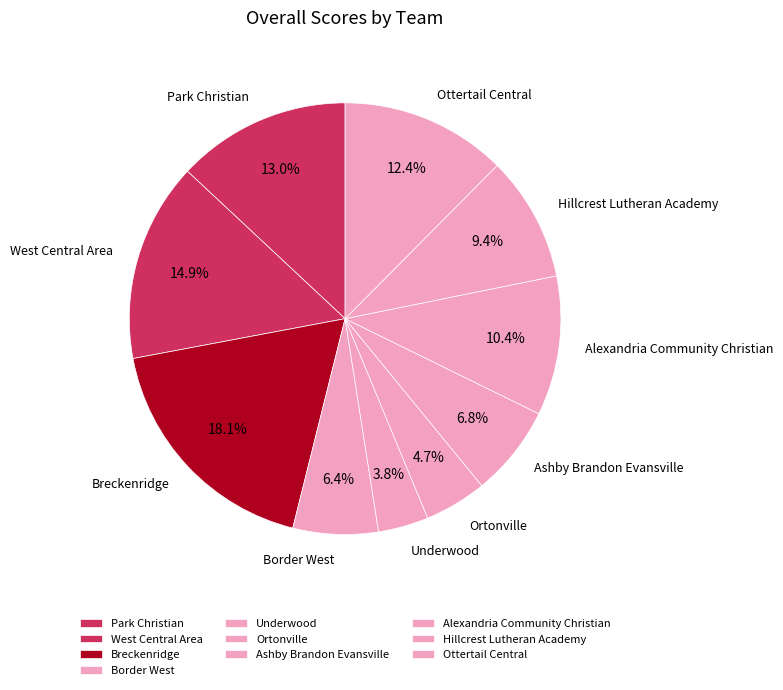

The Ottertail Central slice represents 12% of the pie. True or false?

True